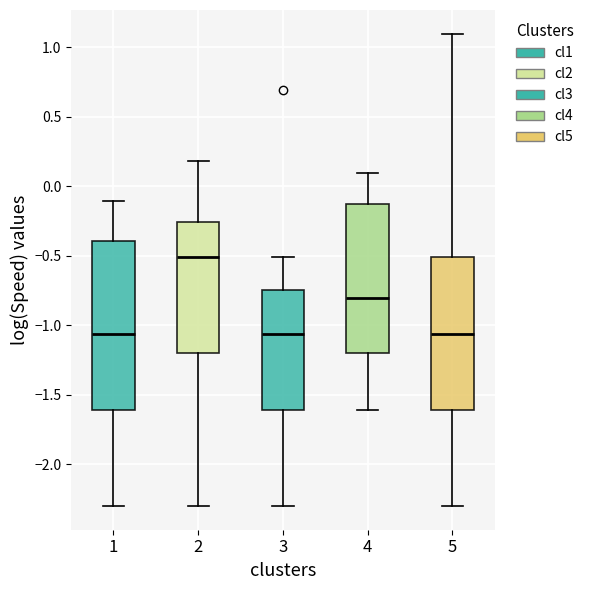

Reading left to right, read every box against the y-axis: the position of its median line, the range the box covers, and the ends of its whiskers. The values are not printed on the chart, so give them approximately, as read against the axis.

1: median -1.05, box -1.60 to -0.40, whiskers -2.30 to -0.10
2: median -0.50, box -1.20 to -0.25, whiskers -2.30 to 0.20
3: median -1.05, box -1.60 to -0.75, whiskers -2.30 to -0.50
4: median -0.80, box -1.20 to -0.15, whiskers -1.60 to 0.10
5: median -1.05, box -1.60 to -0.50, whiskers -2.30 to 1.10